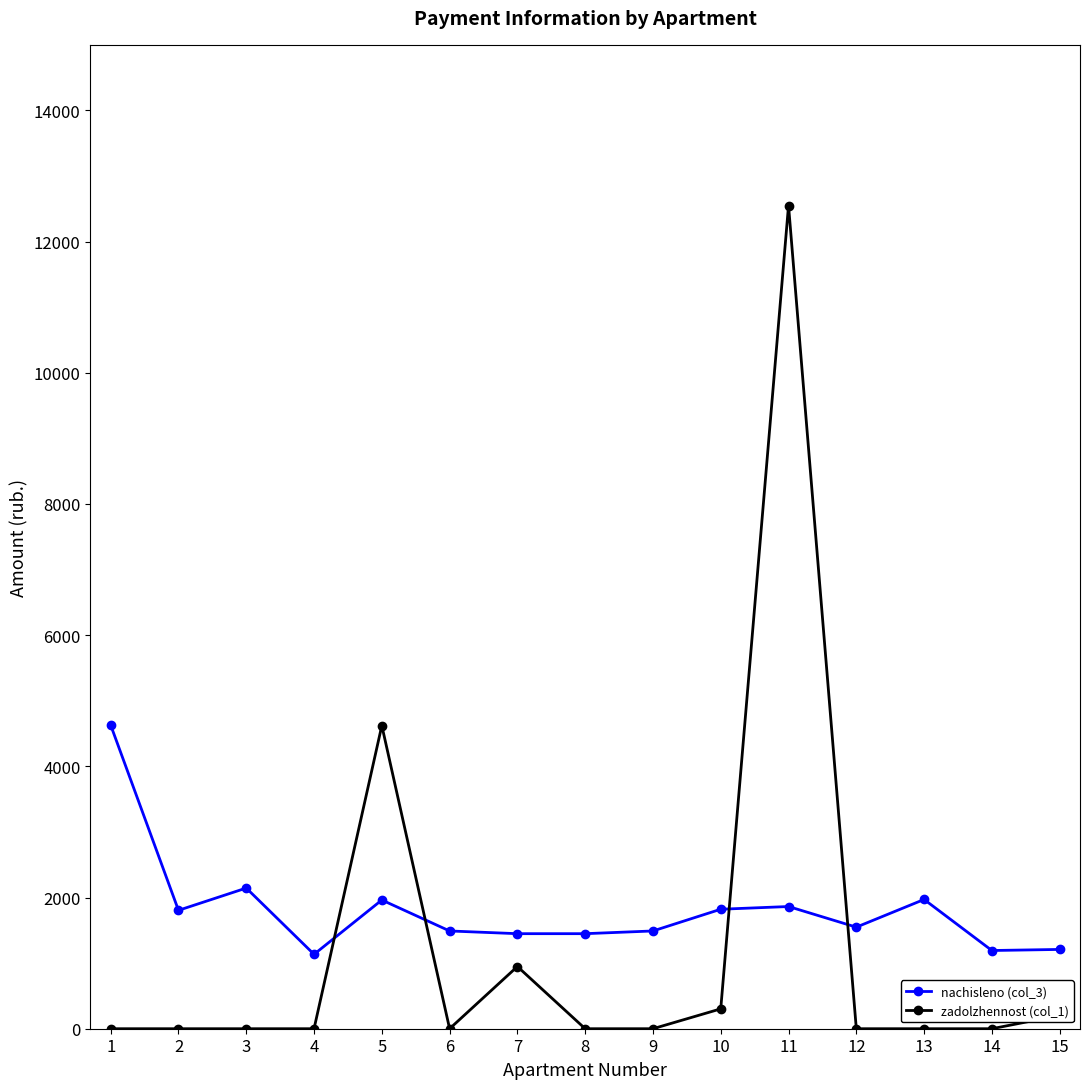

How many lines are shown in the chart?

2